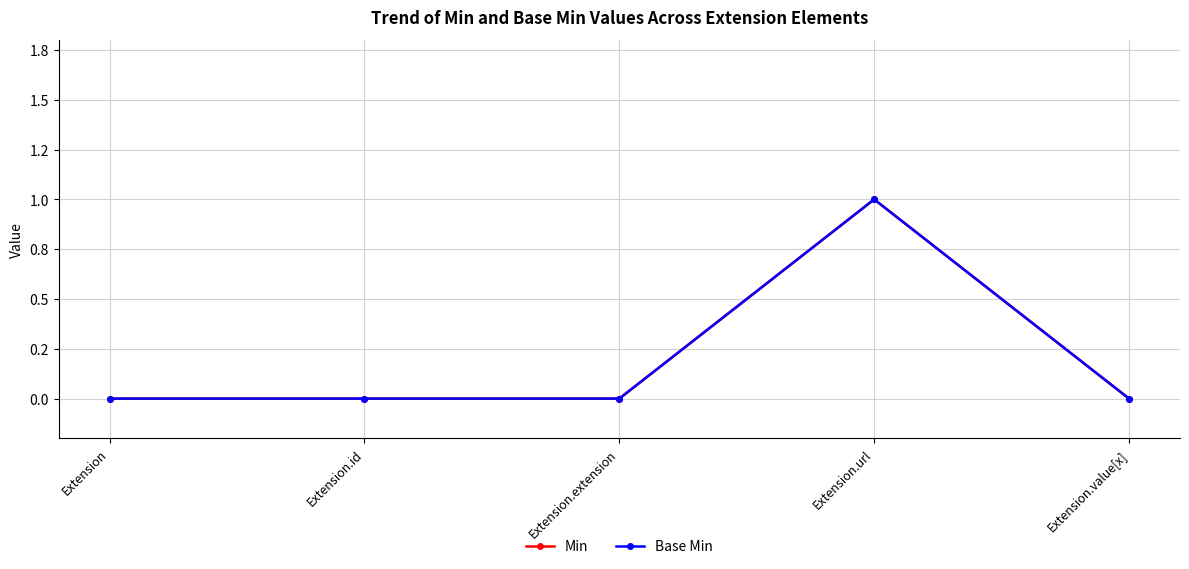

Does the chart have visible grid lines?

Yes